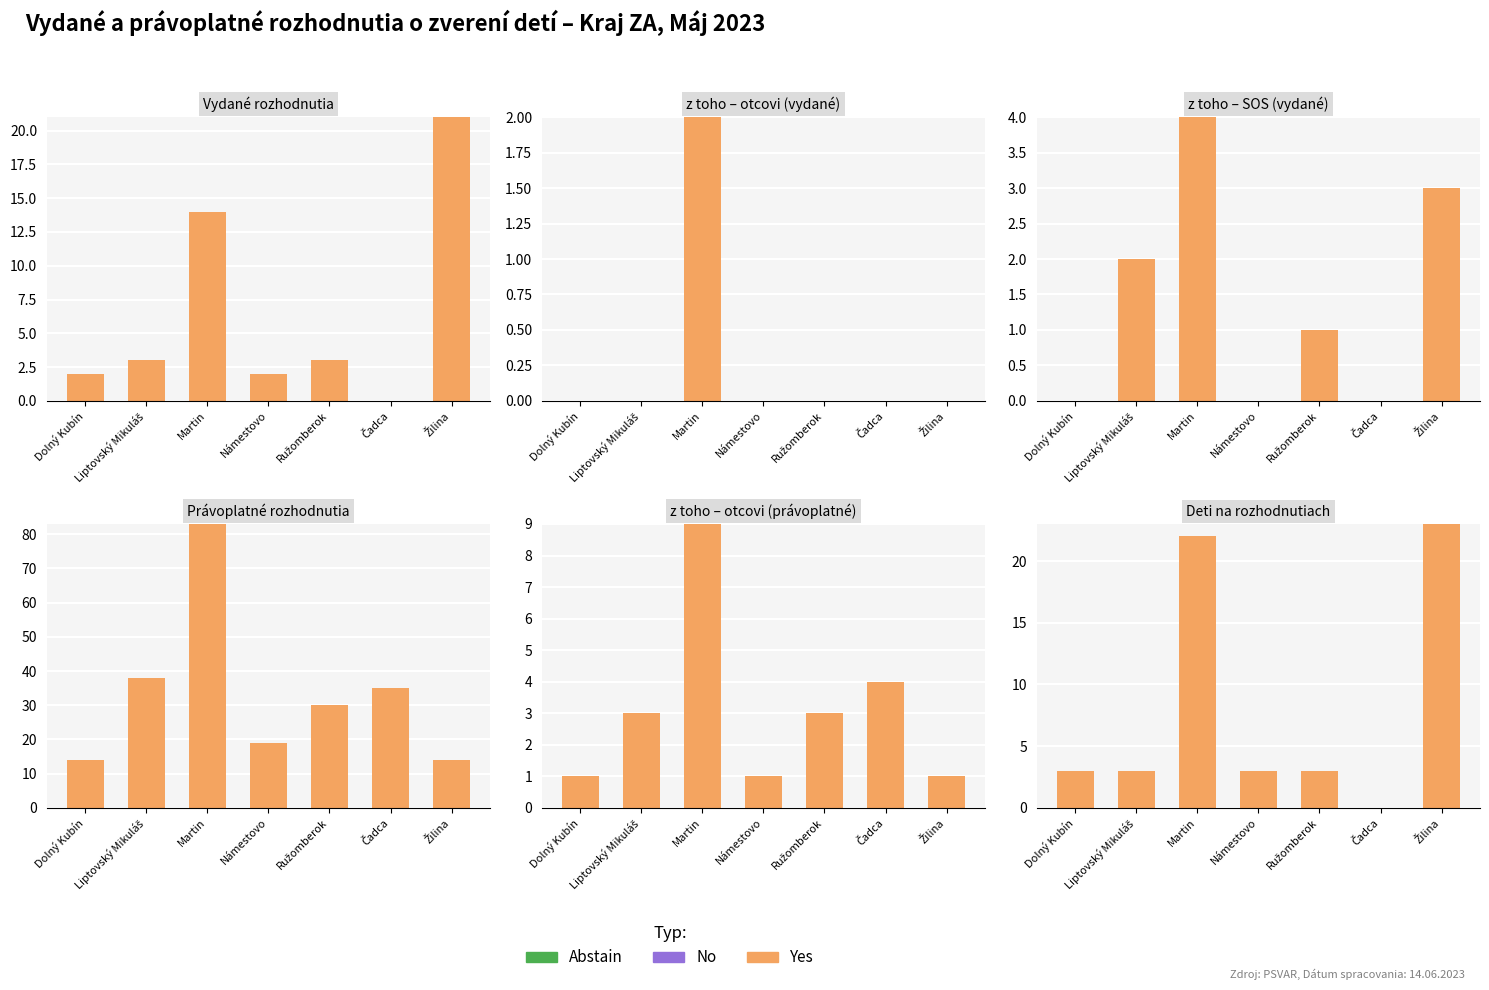

True or false: Yes has a value of 2 at Liptovský Mikuláš.

False